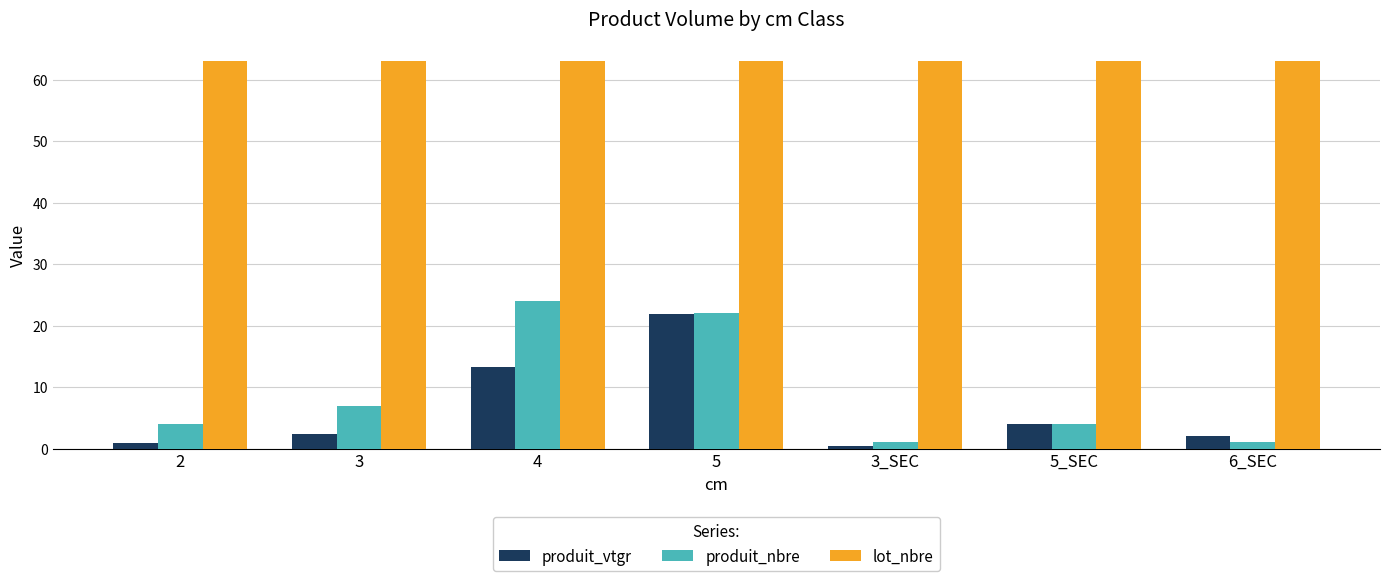

What is the average value of the produit_nbre series?

9.0